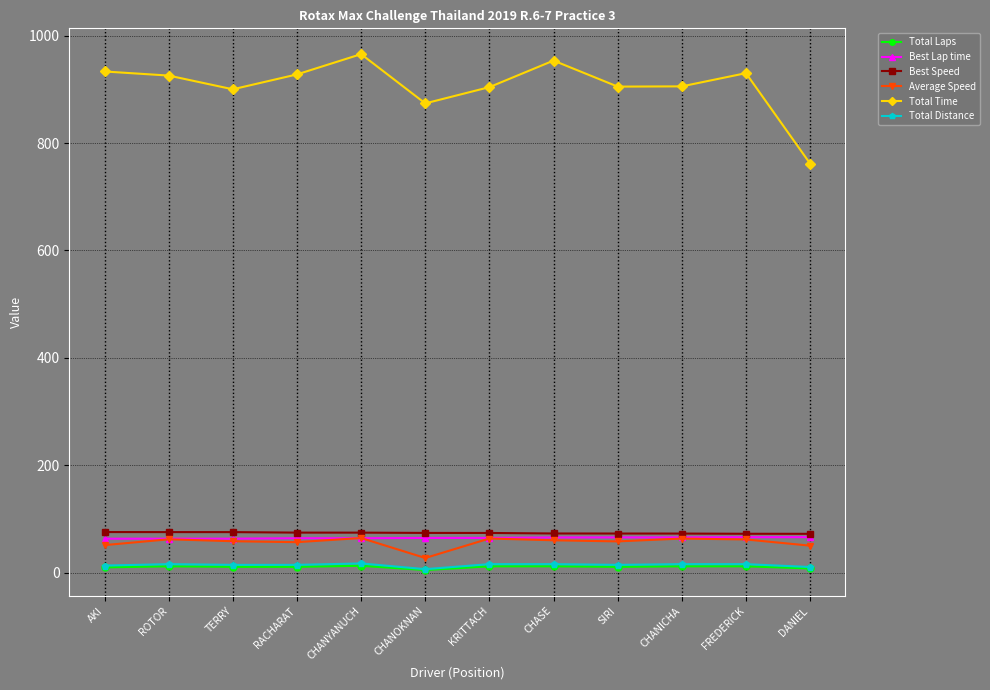

What is the value of the Best Speed point at the 12th from the left?

72.5